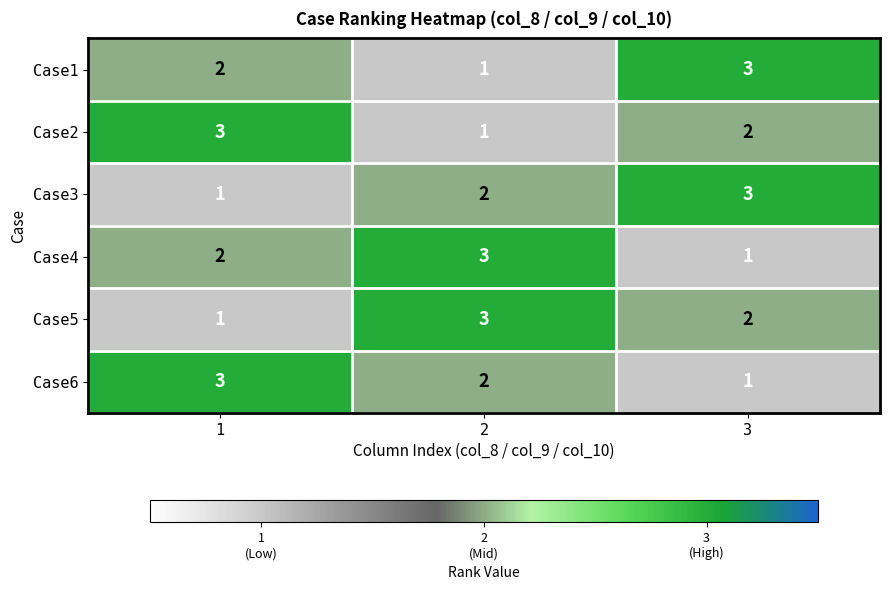

Count the number of data series in this chart.

6